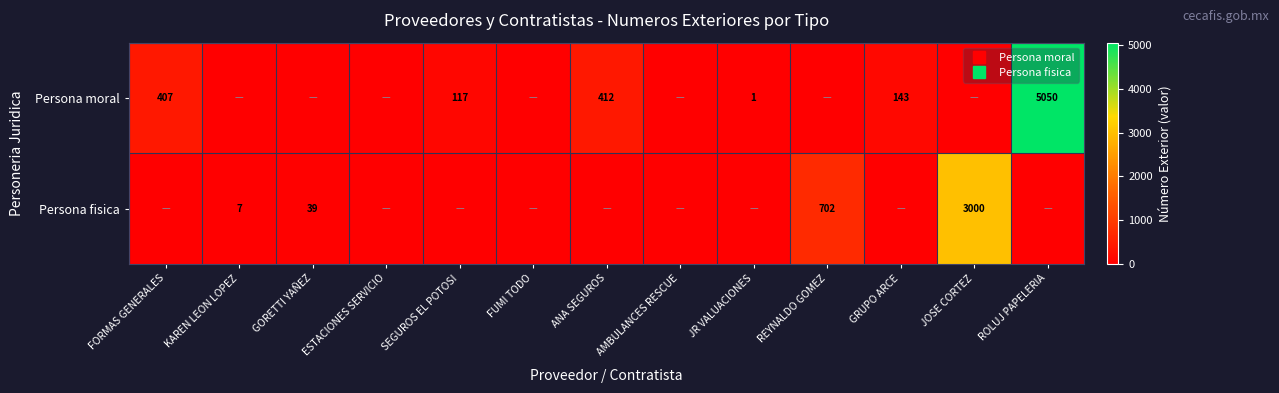

How many positive values does the Persona moral series have?

6